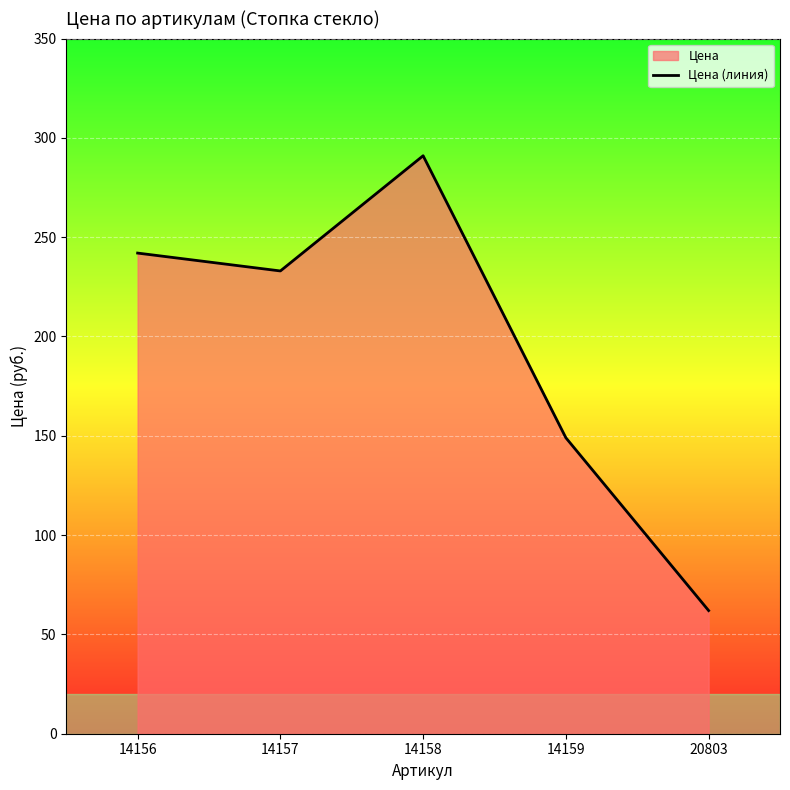

Approximately how many times larger is the value at 14158 compared to 14156?

1.2